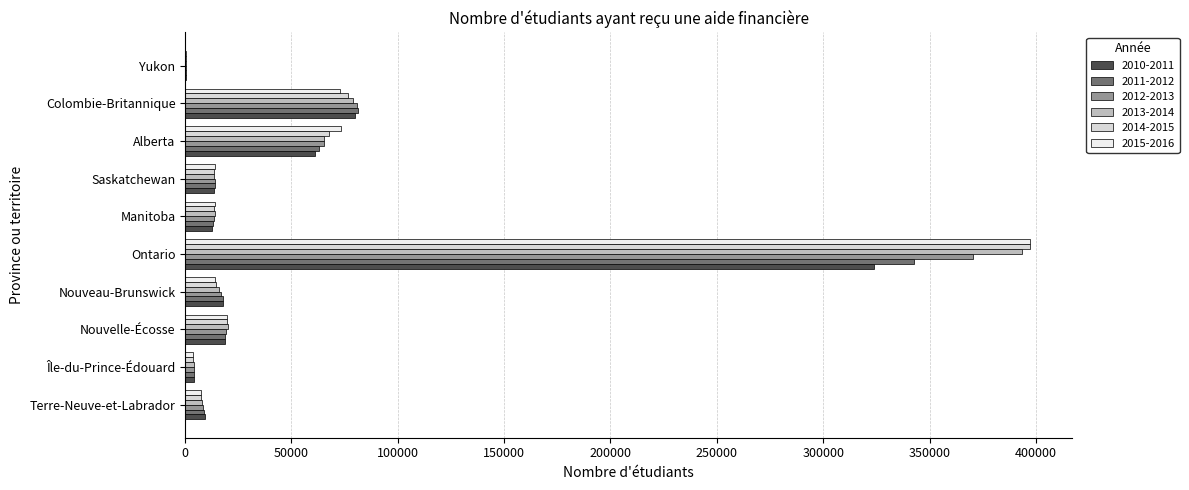

How many data points does each series have?

10